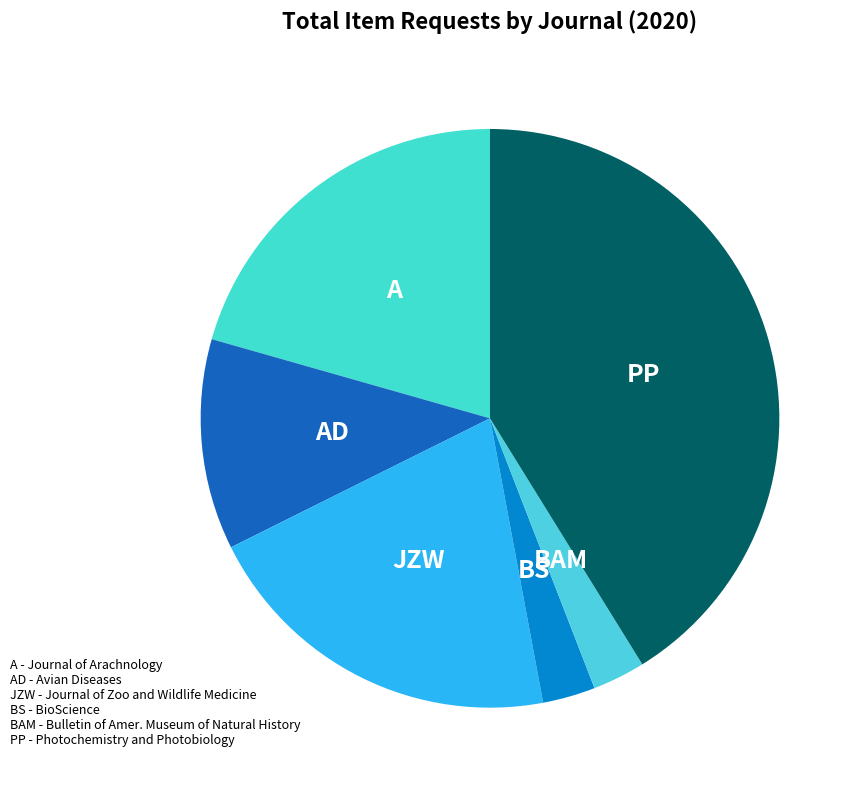

Which slice is the largest?

Photochemistry and Photobiology (2002)